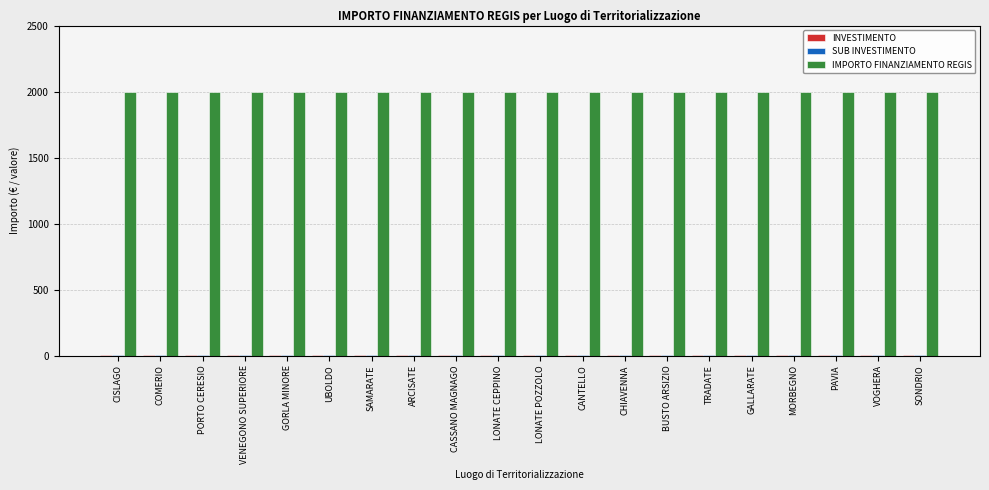

What is the greatest value displayed?

2000.0